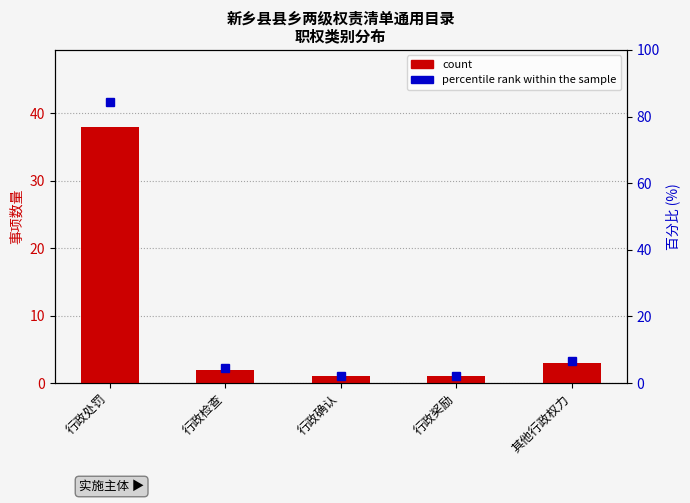

At which label does the data first exceed 2?

行政处罚